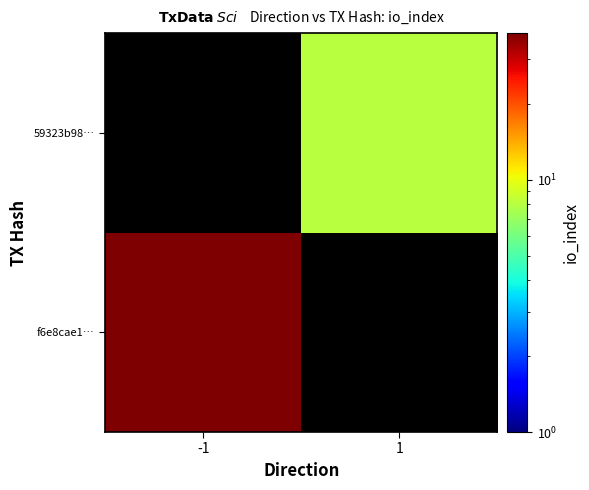

Reading left to right, what are all the values shown in this chart?

f6e8cae1…: -1=38	1=0
59323b98…: -1=0	1=8